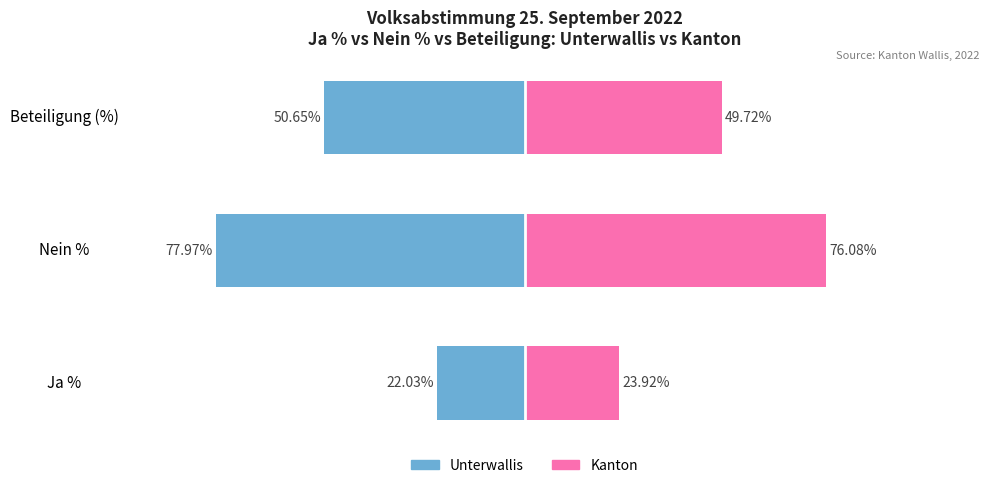

What is the approximate value of Unterwallis at Beteiligung (%)?

-50.6